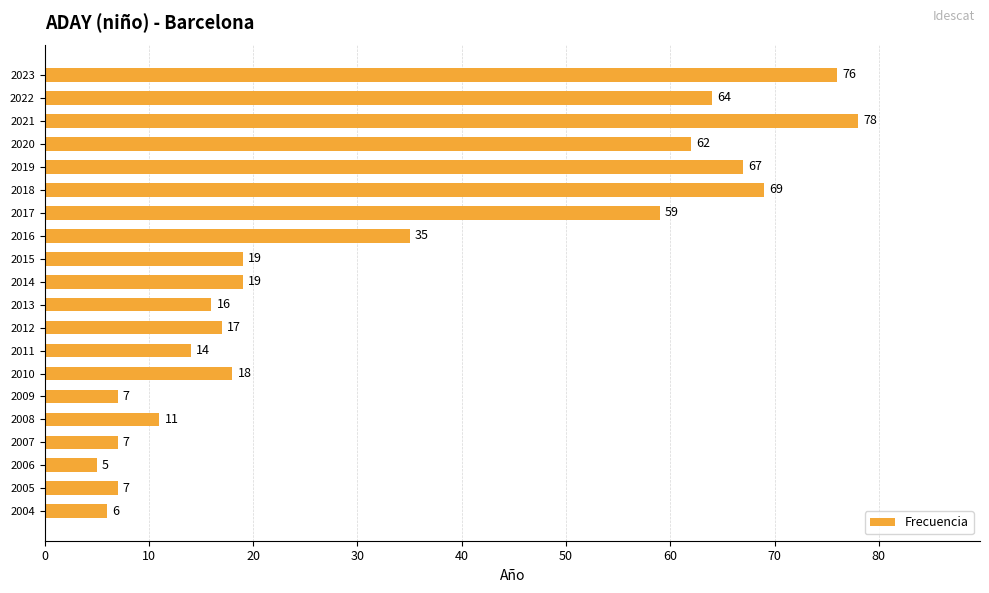

What is the value of the 8th bar from the top?

35